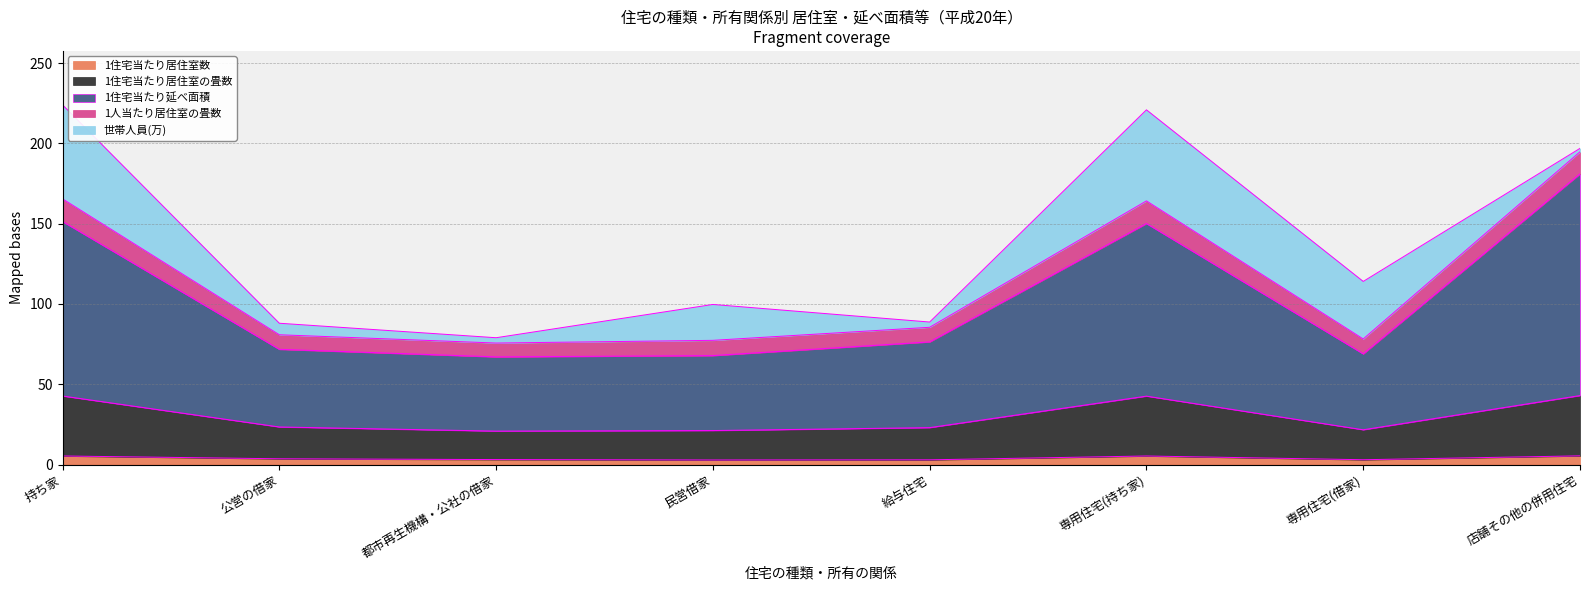

What is the total value across all series at 持ち家?

224.0